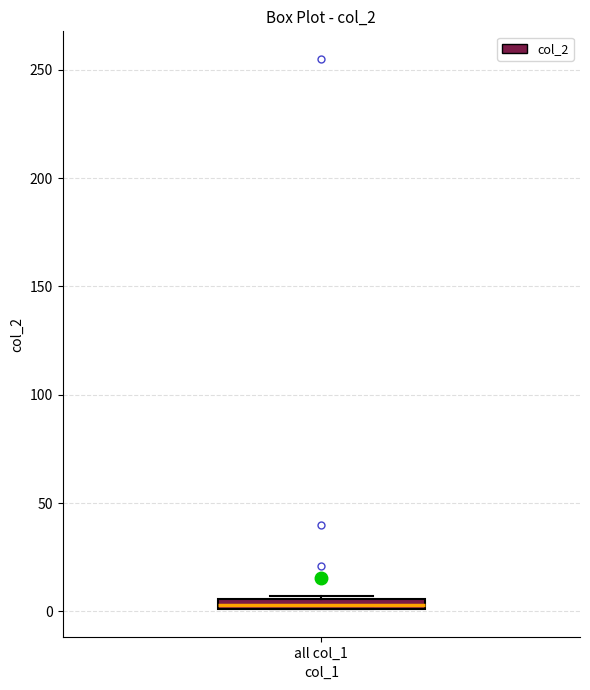

Where is the upper edge of the box for all col_1 on the y-axis? The values are not printed on the chart, so give them approximately, as read against the axis.

5